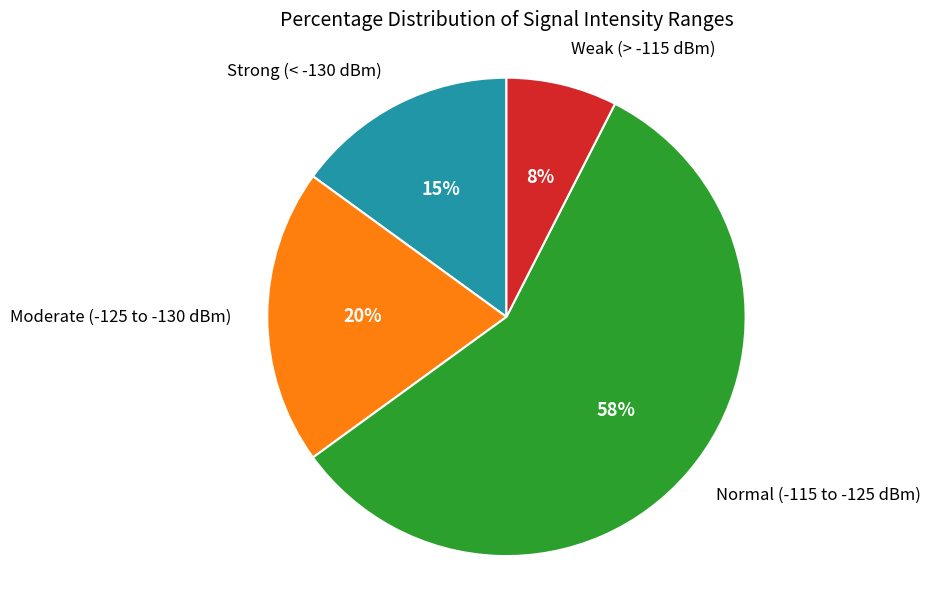

How many segments does this pie chart have?

4